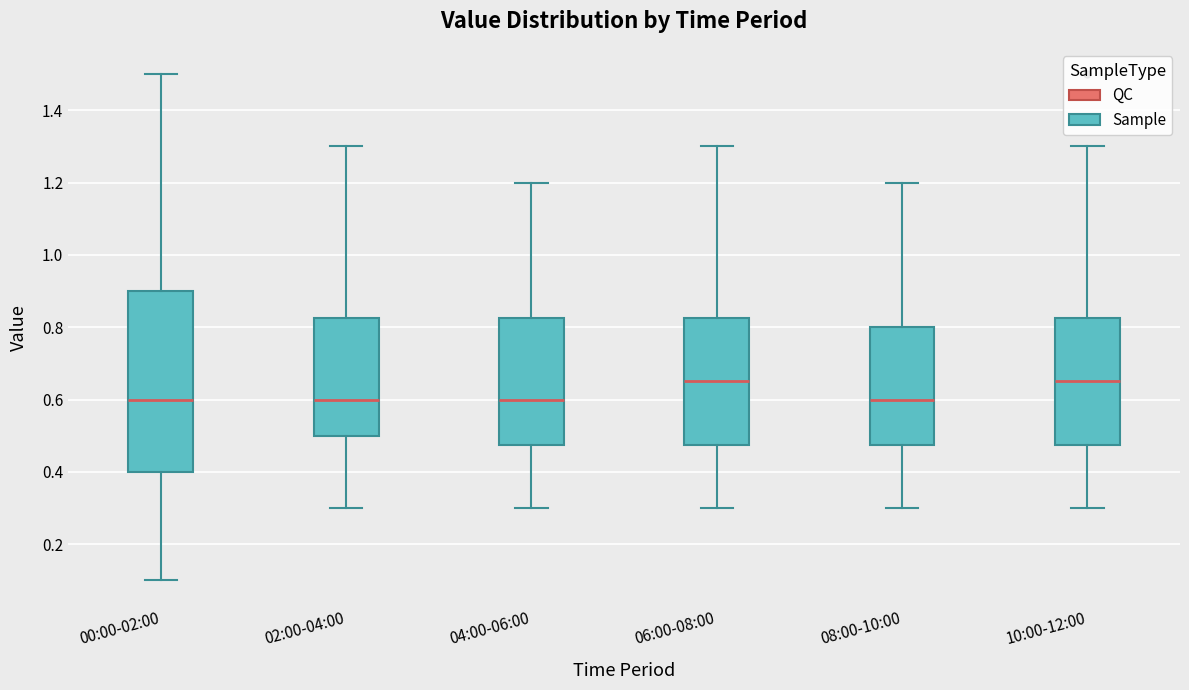

Where does the lower whisker of the box for 06:00-08:00 end on the y-axis? The values are not printed on the chart, so give them approximately, as read against the axis.

0.30